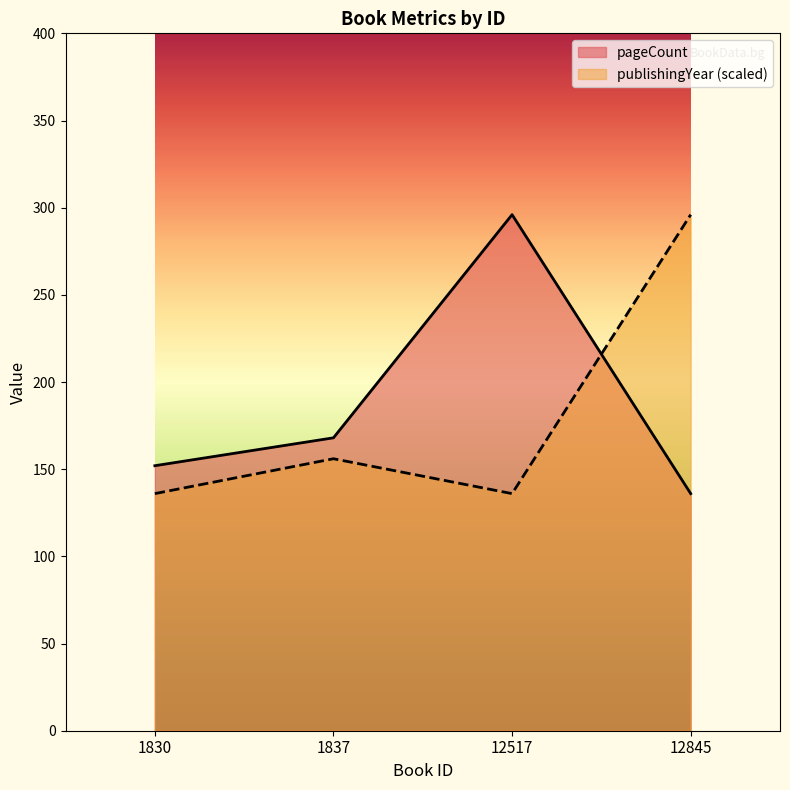

How many publishingYear values are between 136 and 296?

4